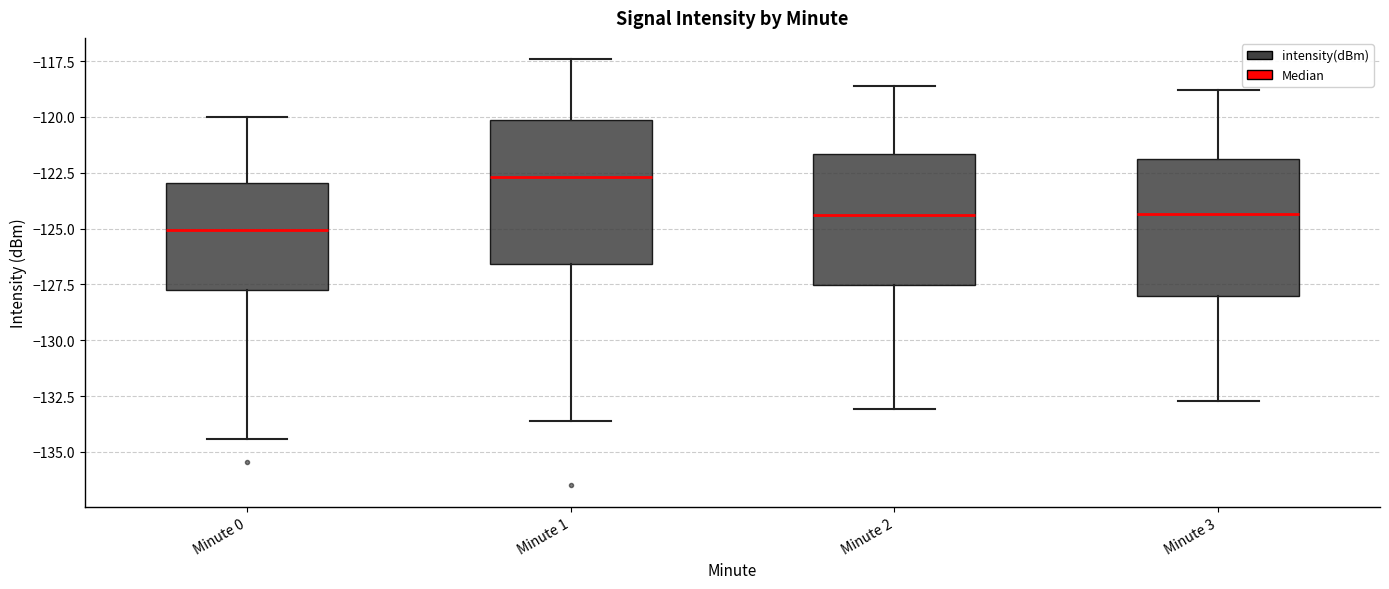

Where does the upper whisker of the box for Minute 1 end on the y-axis? The values are not printed on the chart, so give them approximately, as read against the axis.

-117.5